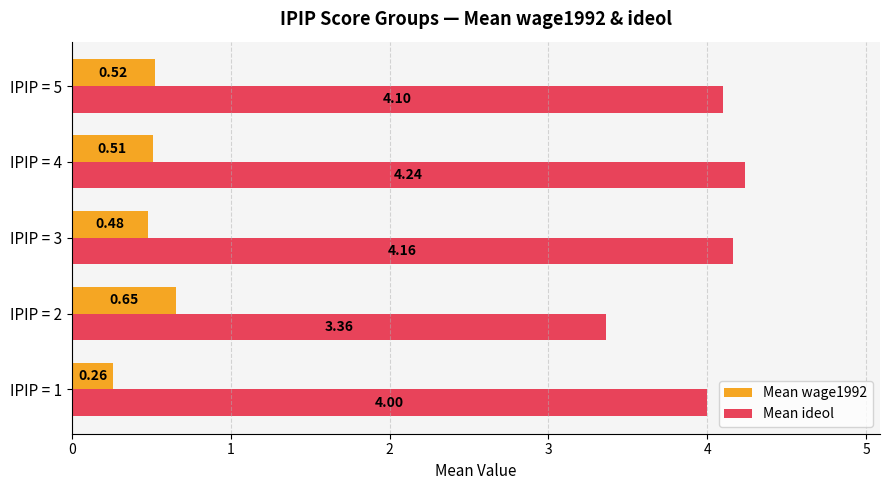

Rank the series by their average value, from lowest to highest.

Mean wage1992, Mean ideol